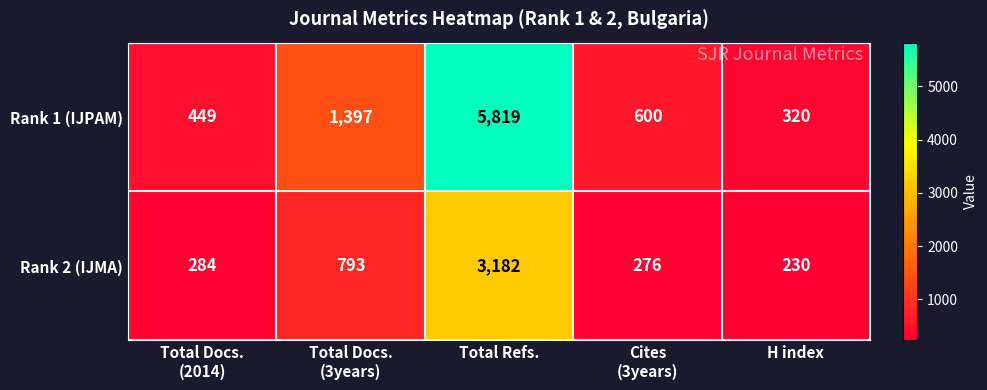

The value of Rank 2 (IJMA) at H index is 104. True or false?

False